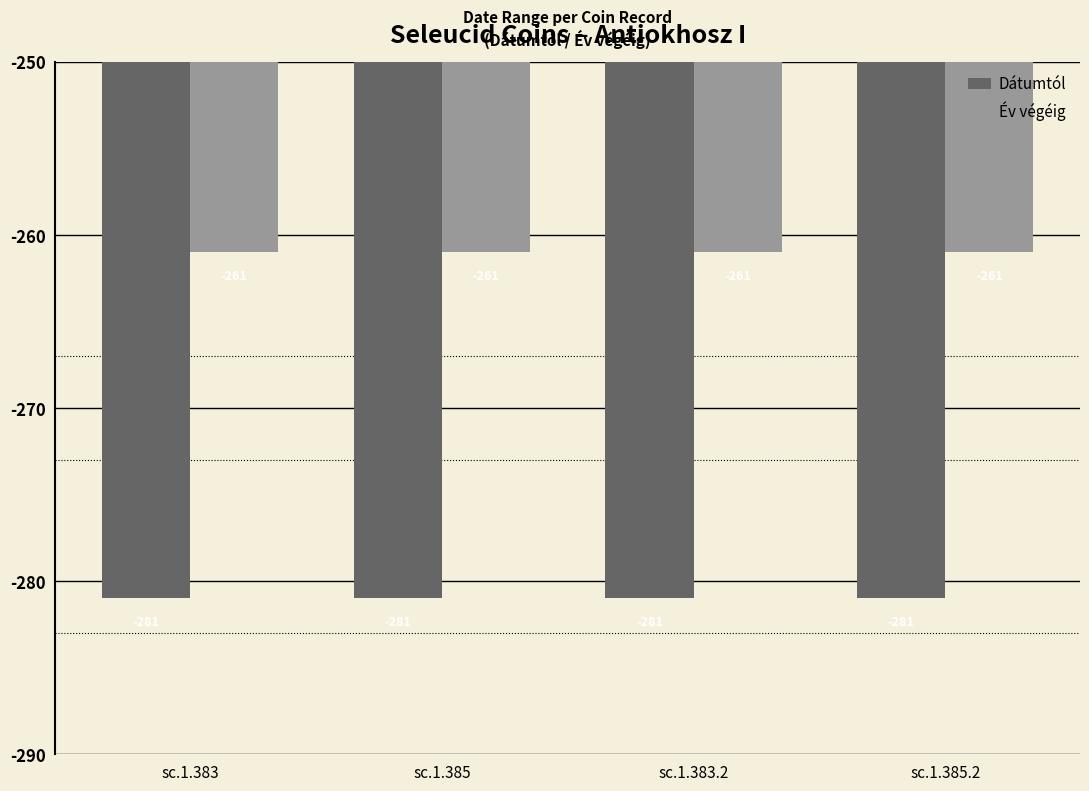

Reading left to right, what are all the values shown in this chart?

Dátumtól: -281	-281	-281	-281
Év végéig: -261	-261	-261	-261